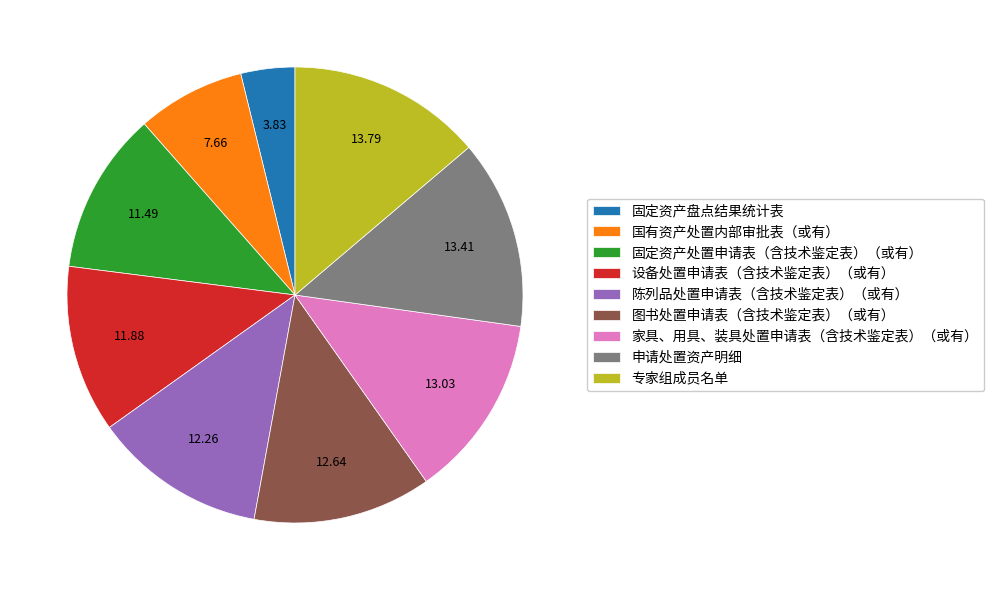

Is 家具、用具、装具处置申请表（含技术鉴定表）（或有） the majority of the pie?

No